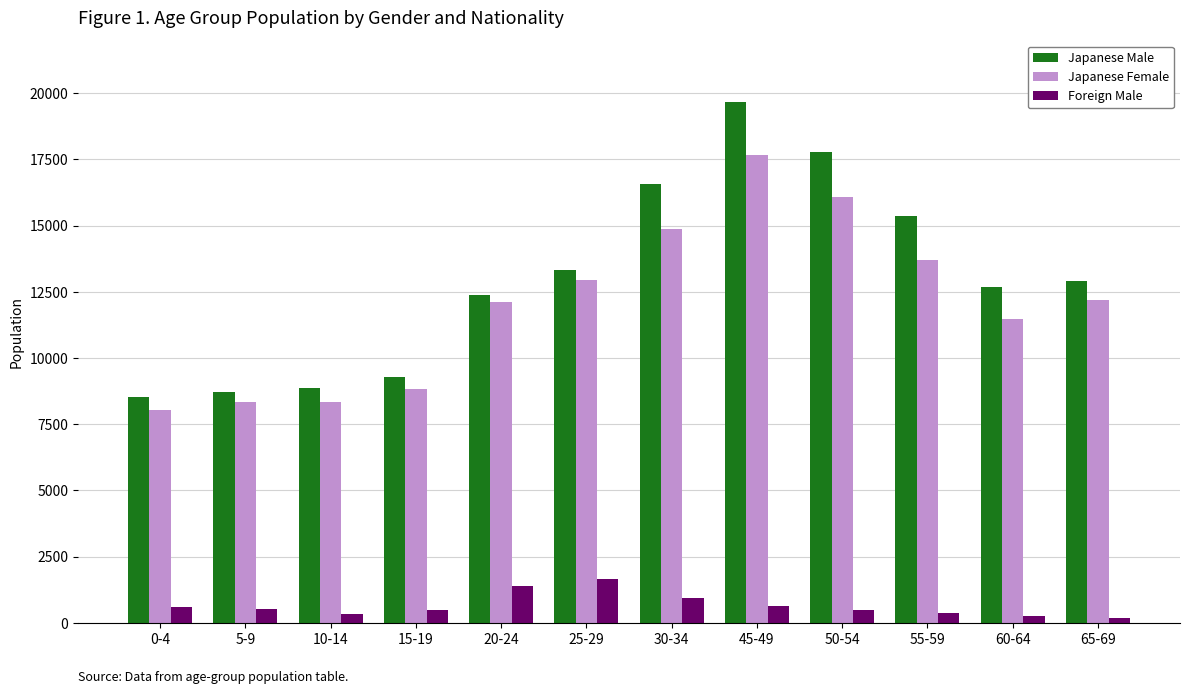

At which label does Japanese Female first exceed 12195?

25-29